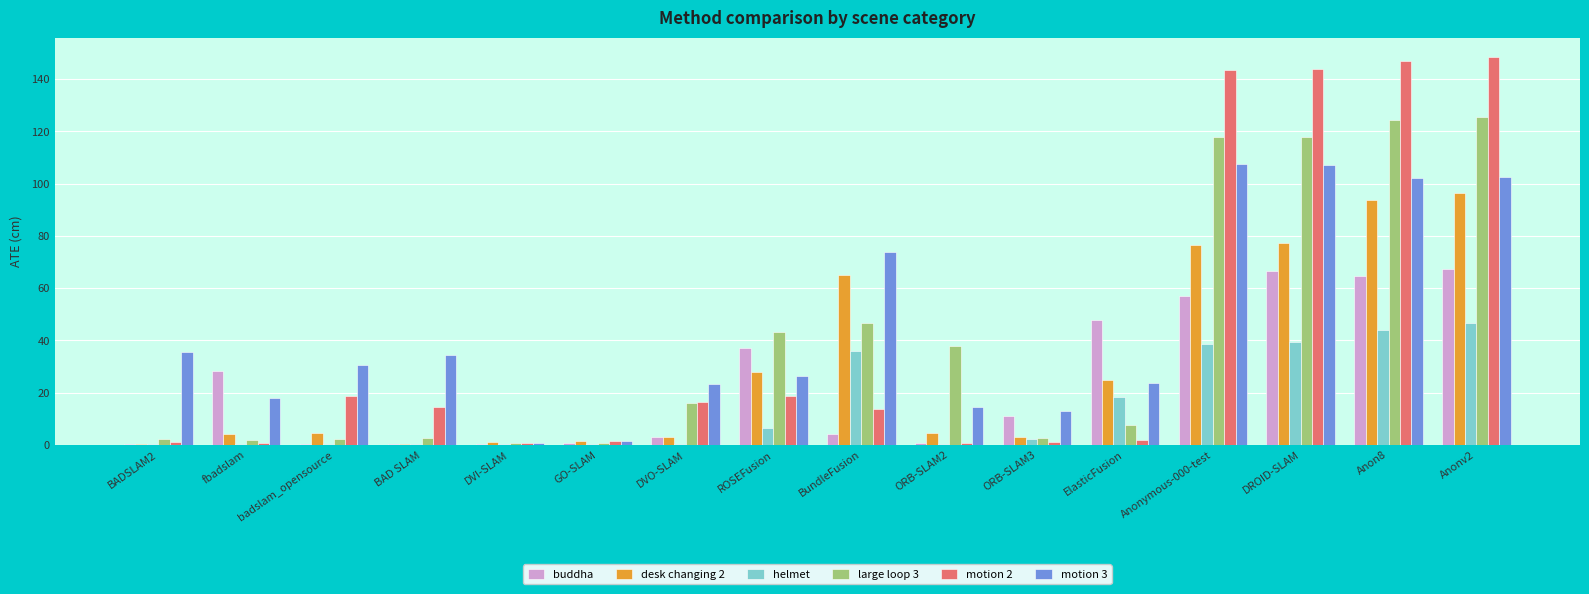

Which series has the widest spread of values?

motion 2